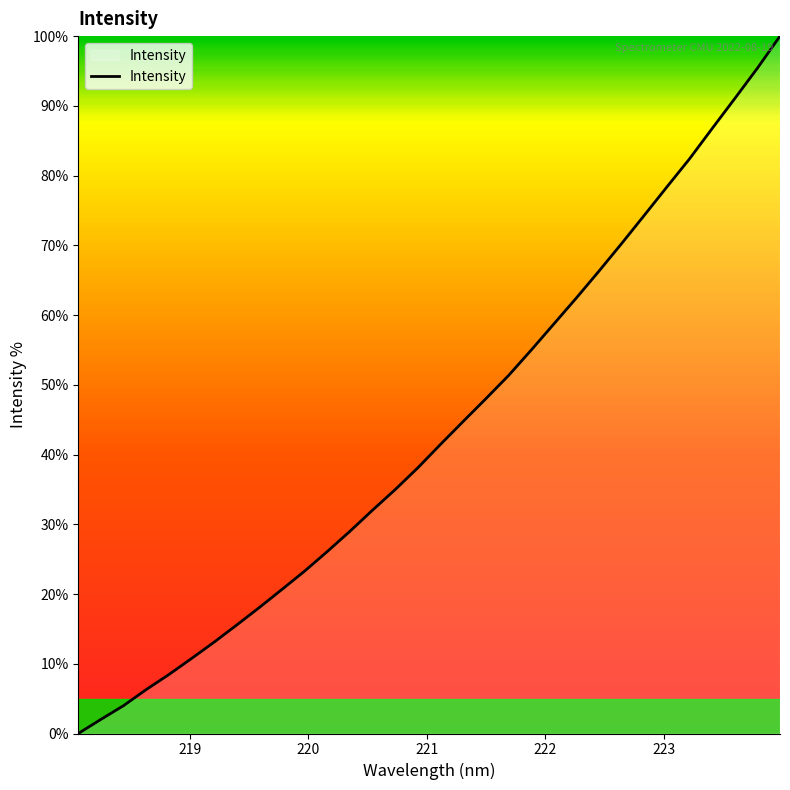

True or false: there are more than 1 points higher than both neighbors.

False